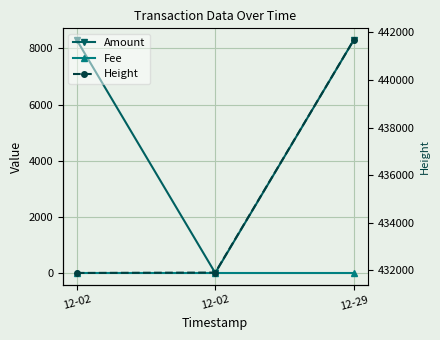

Which has a higher value, 12-29 or 12-02?

12-02